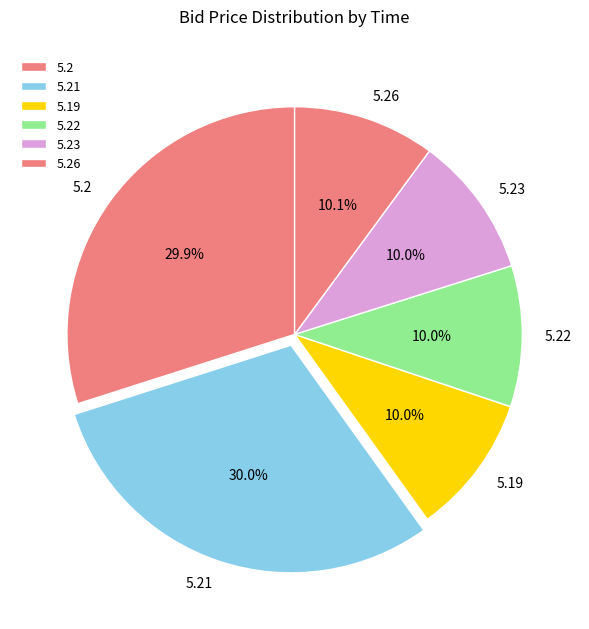

Approximately how many times larger is the value at 5.21 compared to 5.2?

1.0